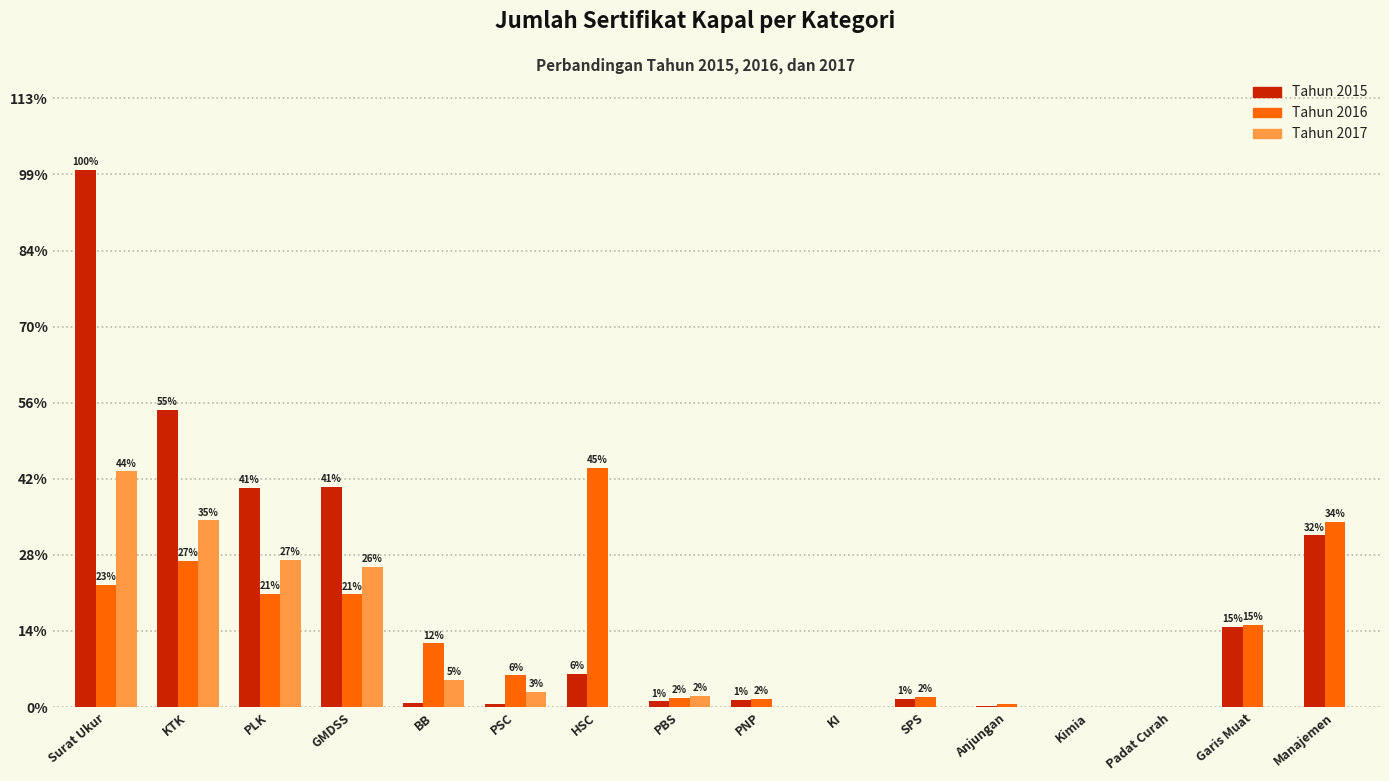

Are the bars grouped side by side (vs. stacked)?

Yes